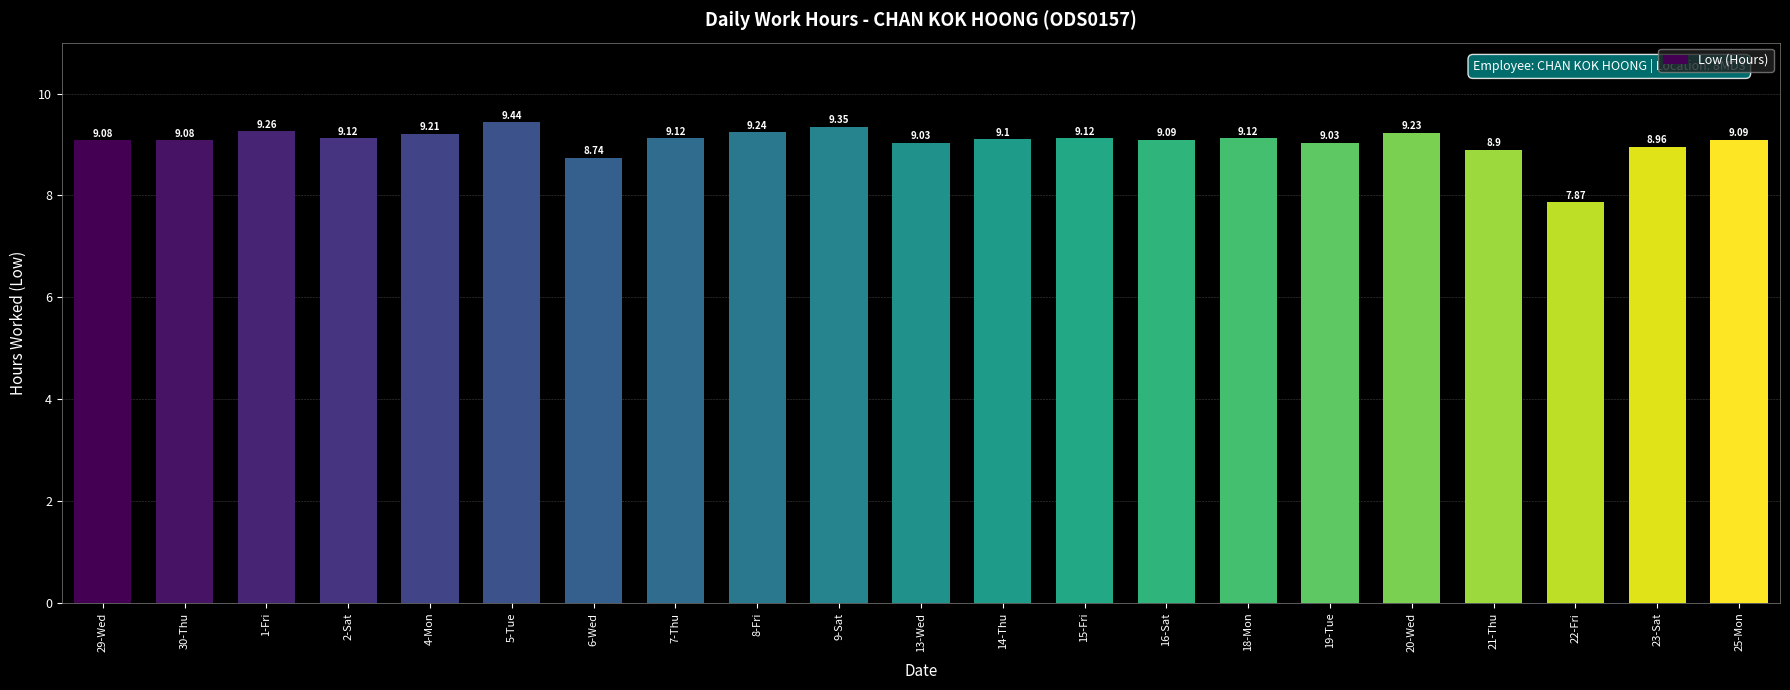

Where is the data nearest to the value 8?

22-Fri